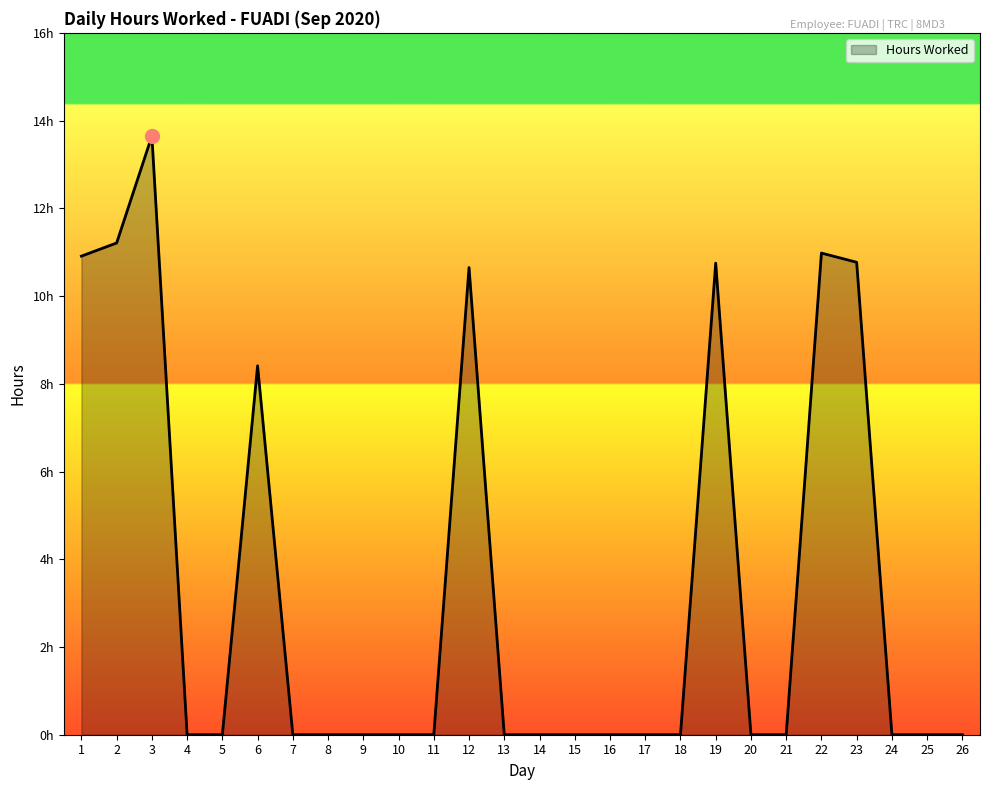

Is this an area chart (filled region under the line)?

Yes